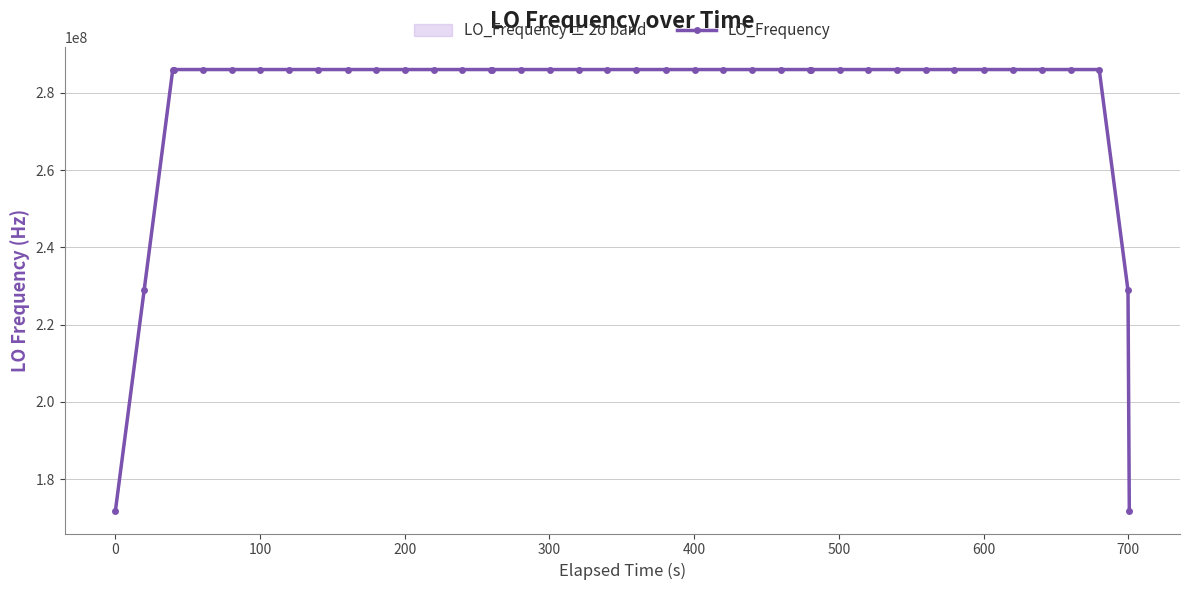

What is the lowest value of the LO_Frequency series?

171628203.3